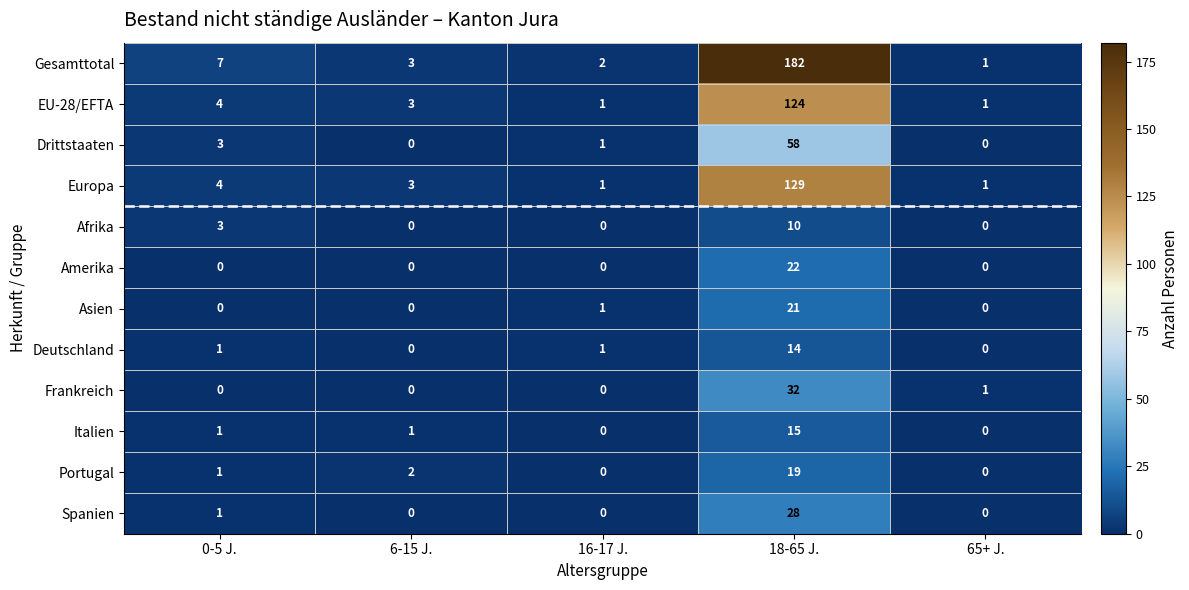

What is the greatest value displayed?

182